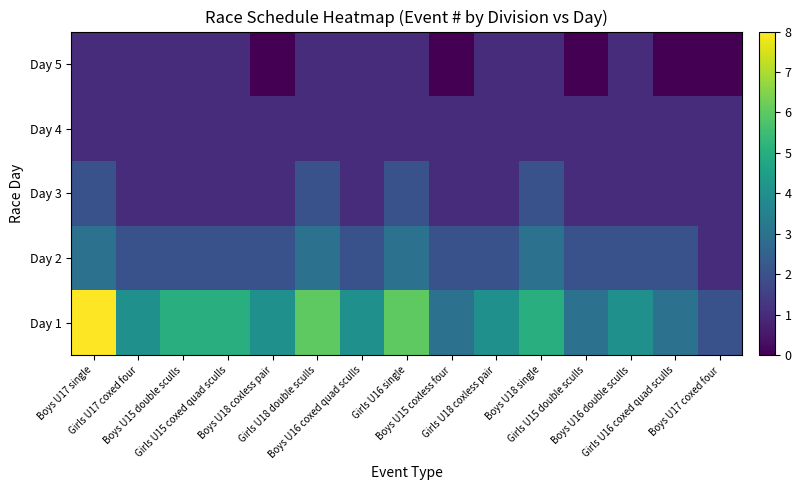

How many series are shown in this chart?

5